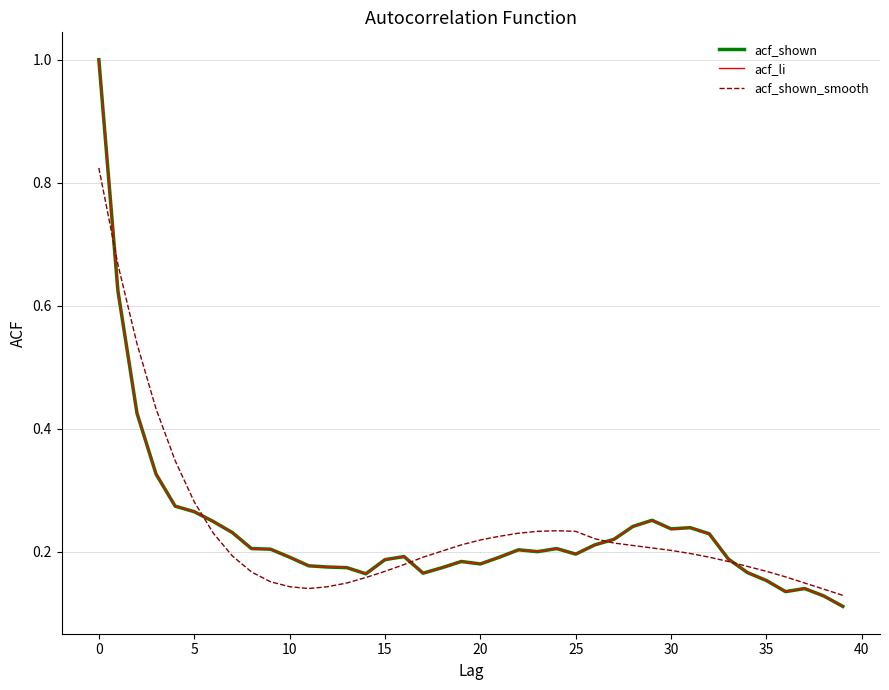

Is this an area chart (filled region under the line)?

No